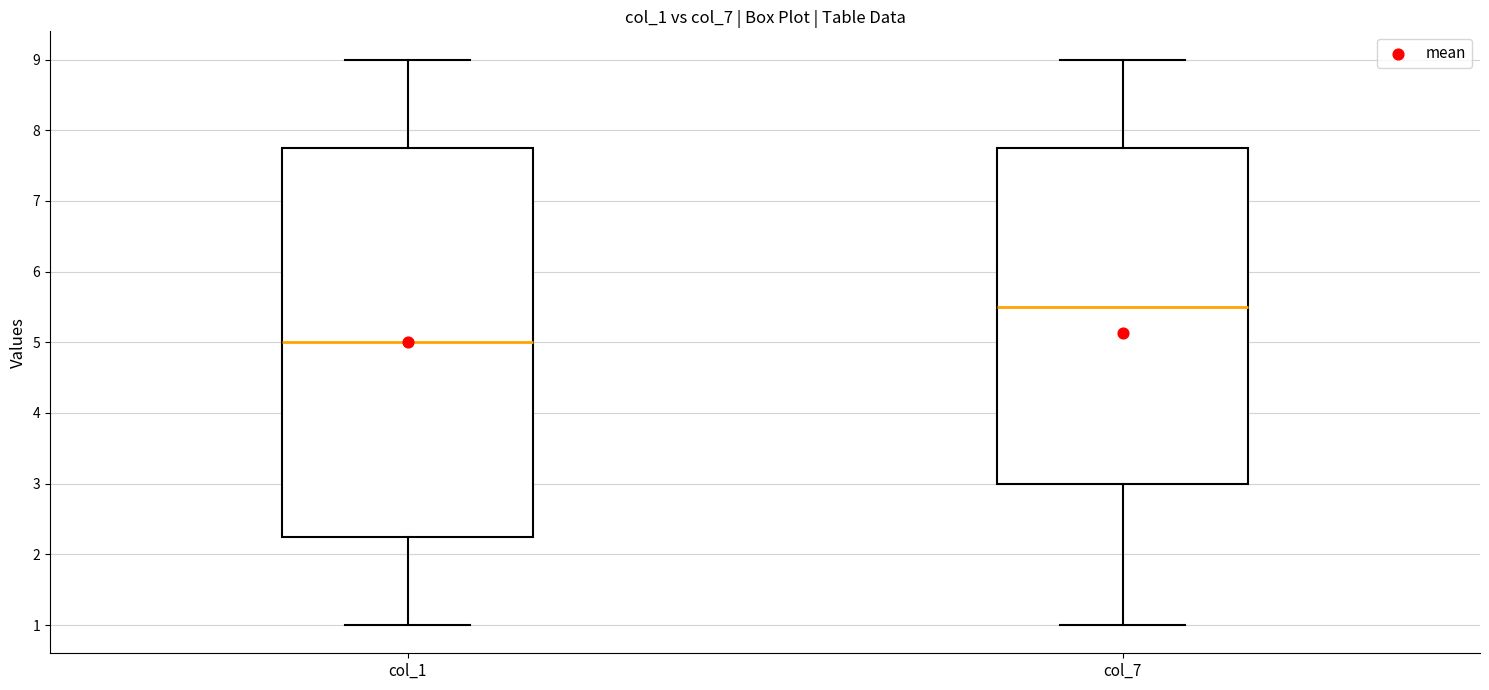

Which box has the highest median line?

col_7